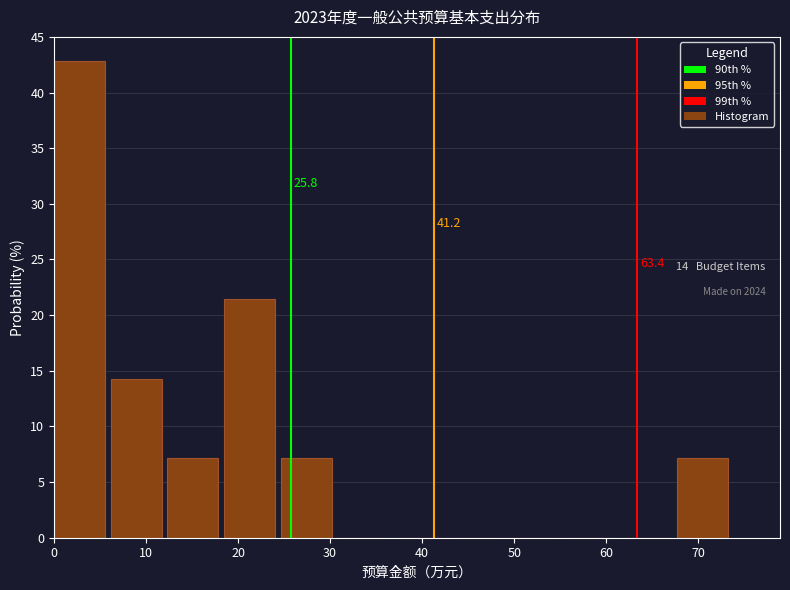

Which range on the x-axis has the tallest bar?

0 to 6